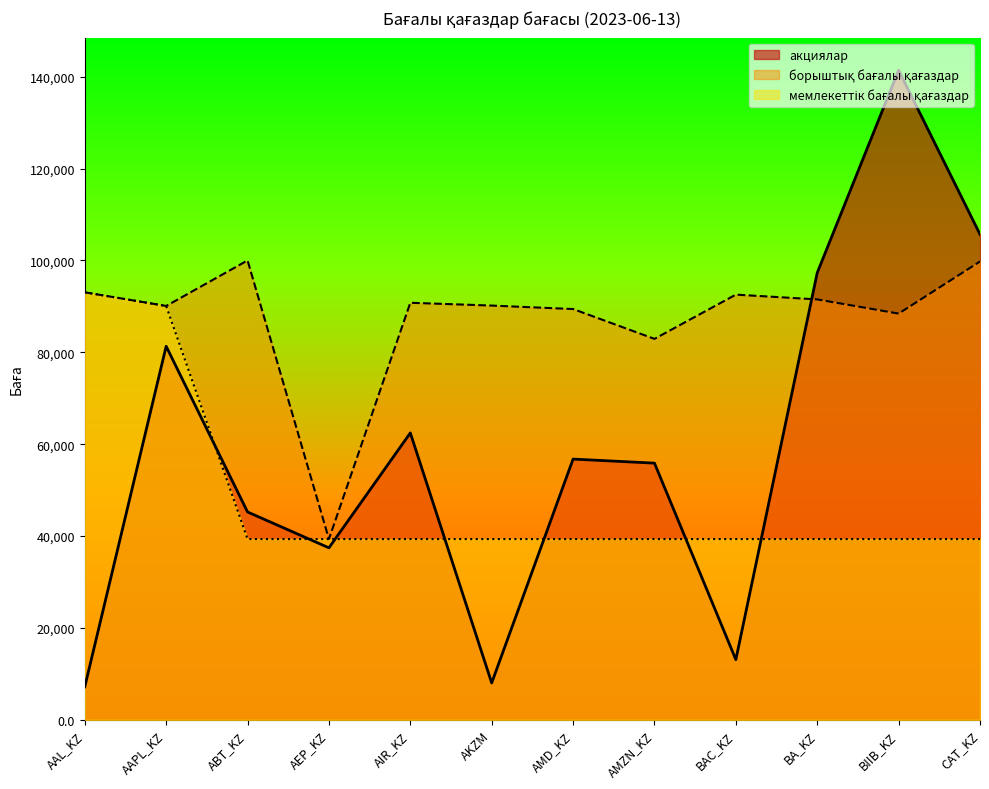

In борыштық бағалы қағаздар, how many points are higher than both neighbors (excluding endpoints)?

3